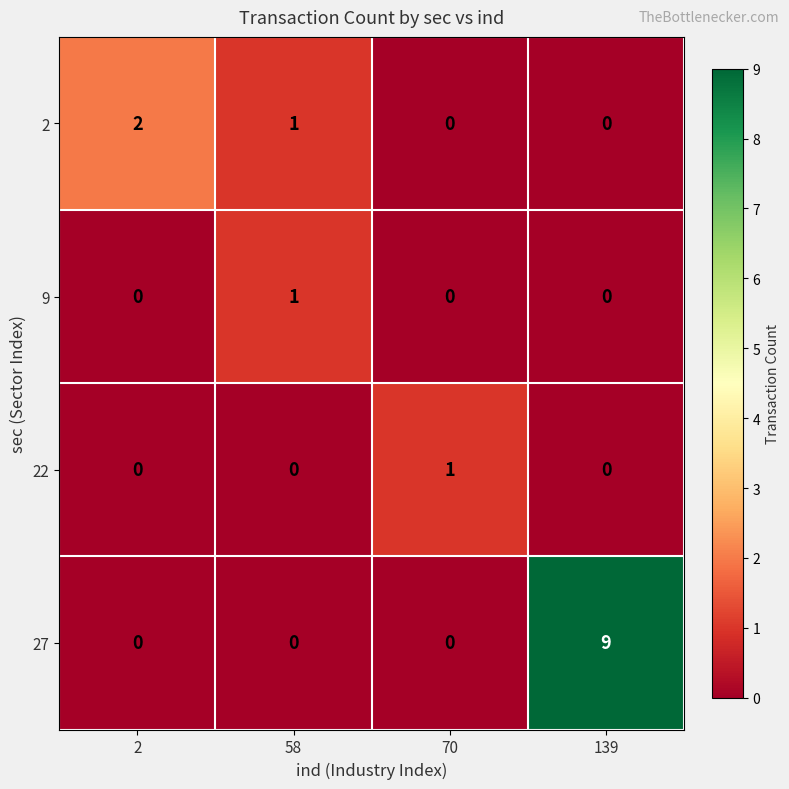

What is the difference between the highest and lowest values at 139?

9